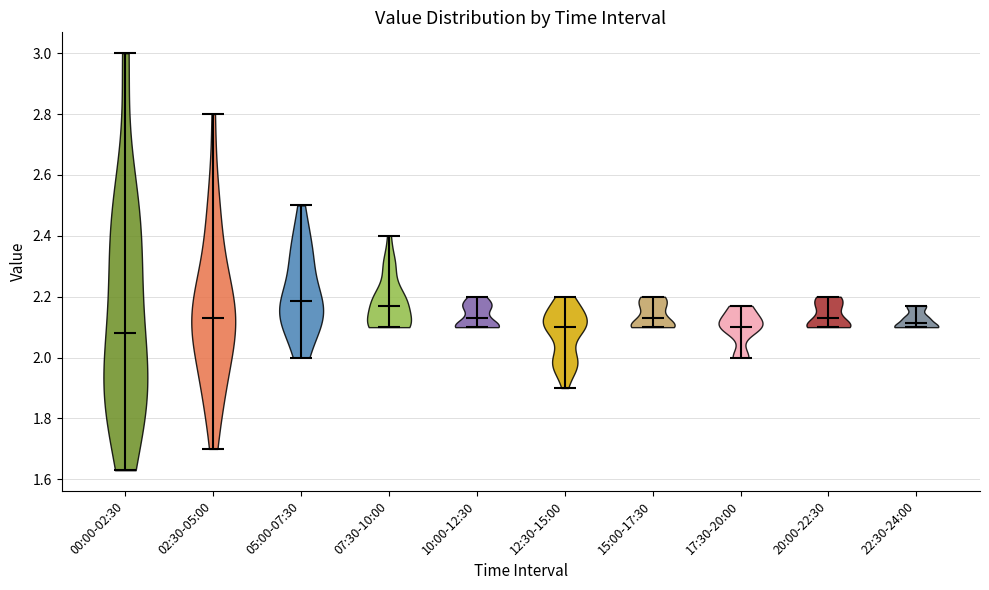

Reading left to right, read every violin against the y-axis: where its median line is, and the lowest and highest points it reaches. The values are not printed on the chart, so give them approximately, as read against the axis.

00:00-02:30: median line 2.08, lowest point 1.64, highest point 3.00
02:30-05:00: median line 2.14, lowest point 1.70, highest point 2.80
05:00-07:30: median line 2.18, lowest point 2.00, highest point 2.50
07:30-10:00: median line 2.18, lowest point 2.10, highest point 2.40
10:00-12:30: median line 2.14, lowest point 2.10, highest point 2.20
12:30-15:00: median line 2.10, lowest point 1.90, highest point 2.20
15:00-17:30: median line 2.14, lowest point 2.10, highest point 2.20
17:30-20:00: median line 2.10, lowest point 2.00, highest point 2.18
20:00-22:30: median line 2.14, lowest point 2.10, highest point 2.20
22:30-24:00: median line 2.12, lowest point 2.10, highest point 2.18